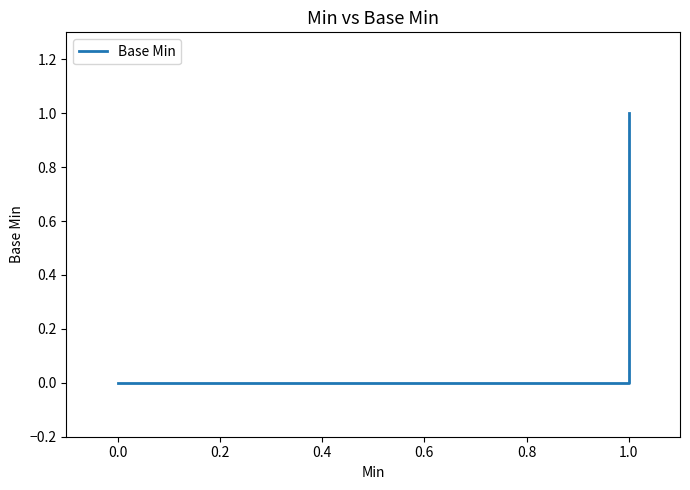

What is the value of the 14th point from the left?

1